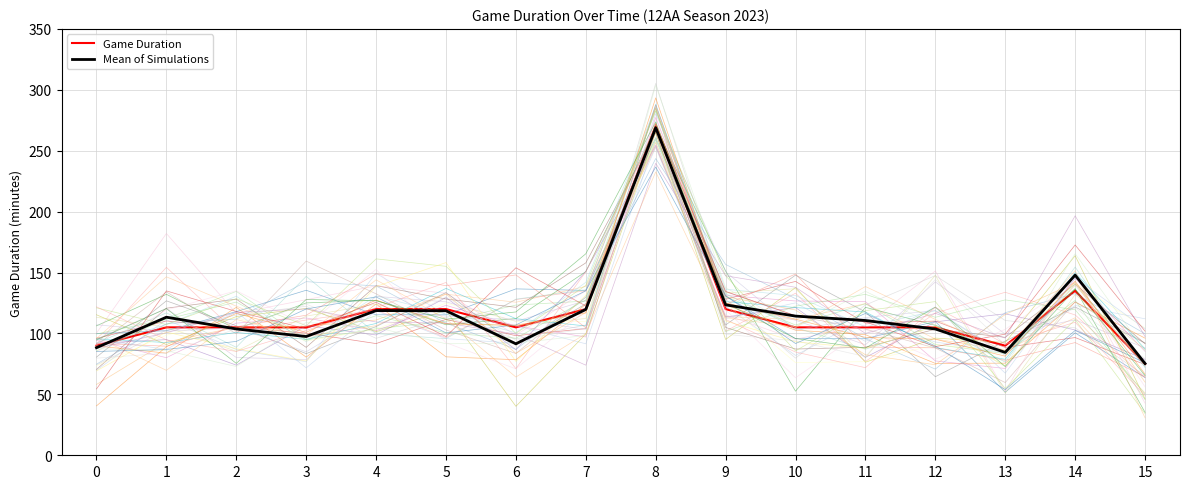

Rank the series at 15 from lowest to highest value.

Game Duration, Mean of Simulations